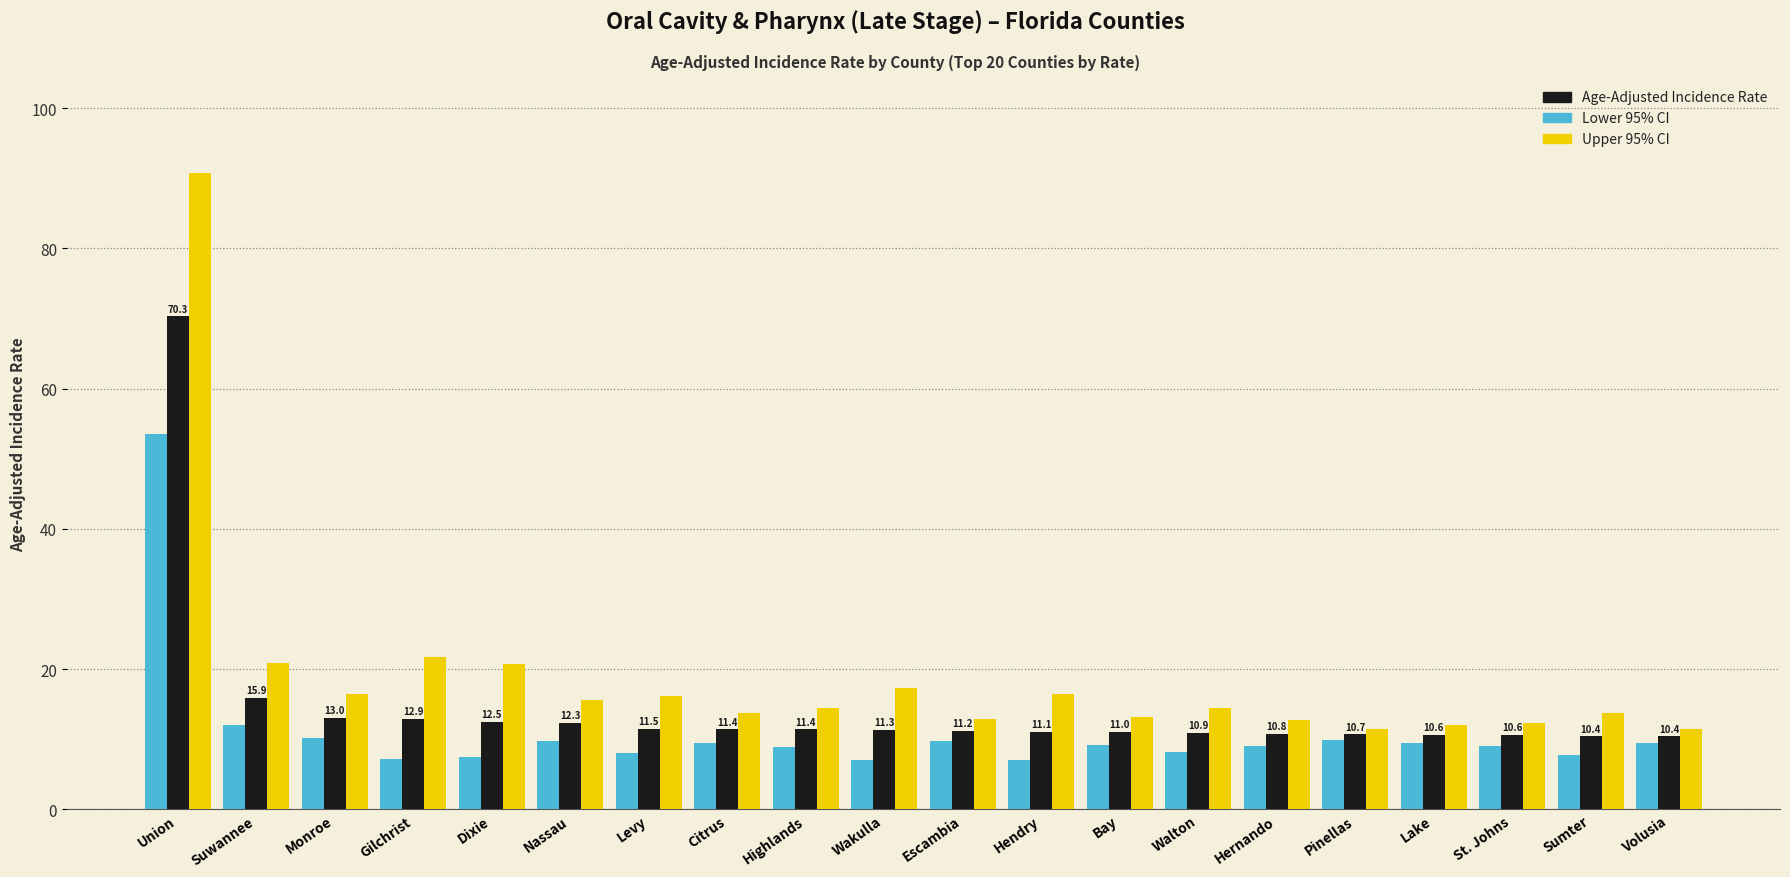

What is the maximum value shown in the chart?

90.7